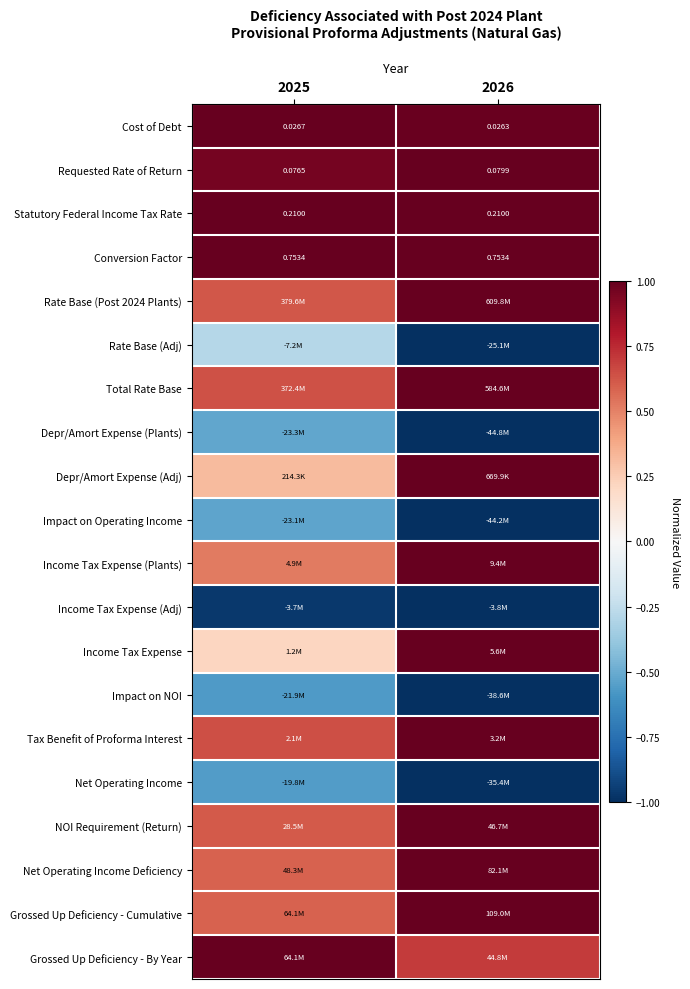

Which has a higher value, 2025 or 2026?

2025